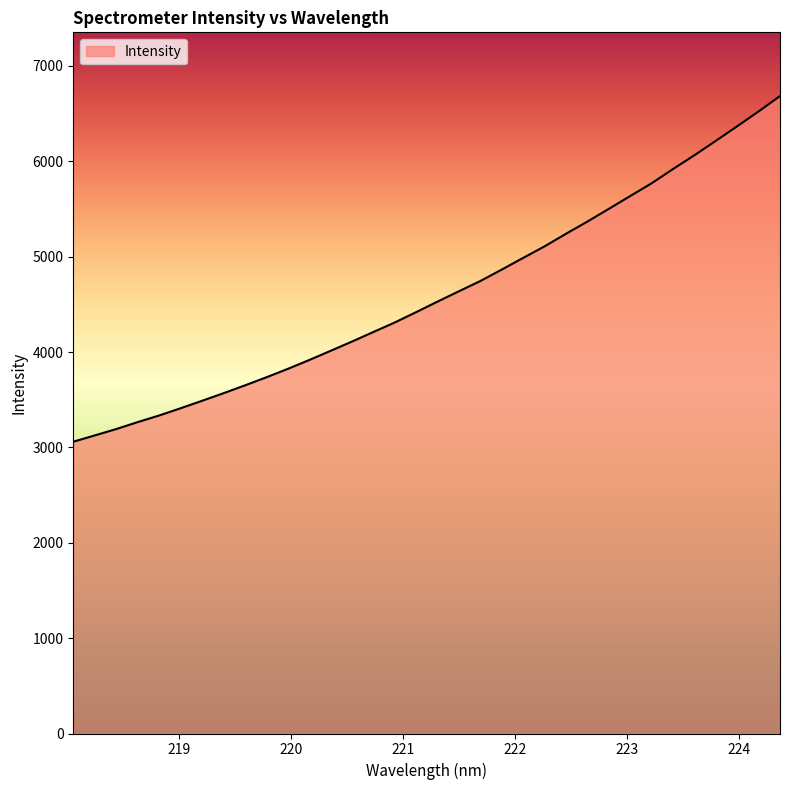

What is the difference between the maximum and minimum values?

3624.1